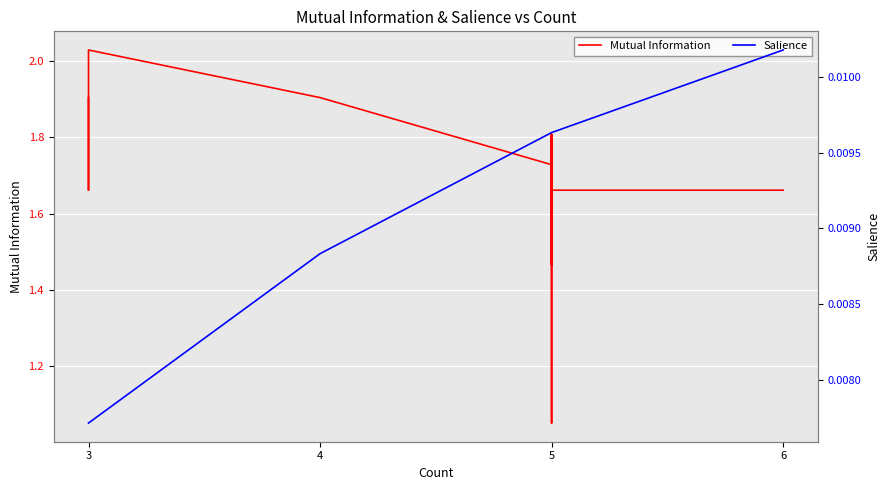

What is the difference between the second highest and second lowest values in the Mutual Information series?

0.6